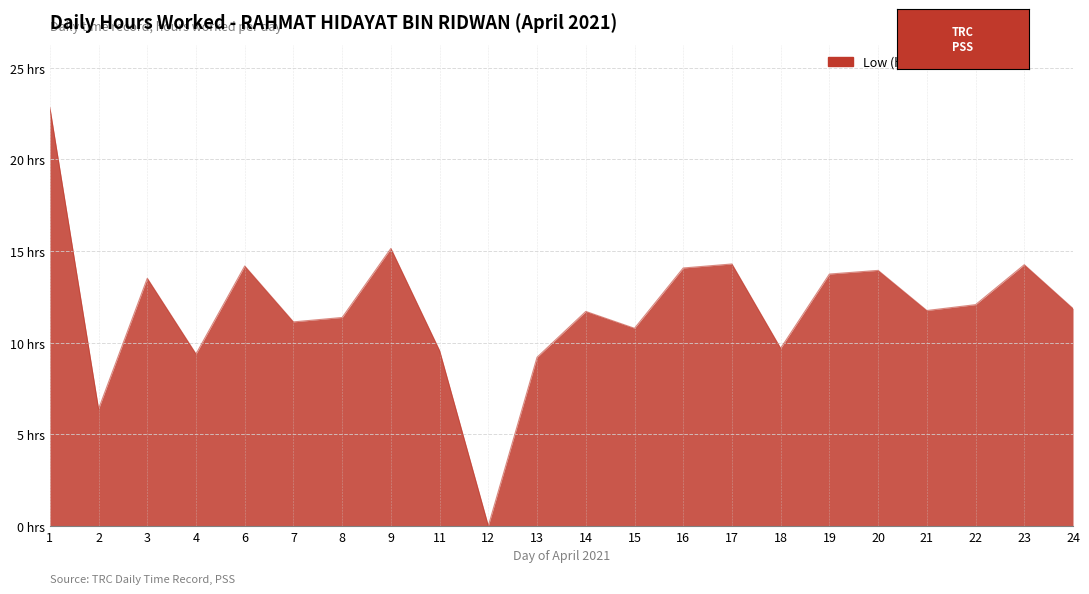

Reading left to right, transcribe all the data shown in this chart.

22.8	6.4	13.5	9.4	14.2	11.1	11.4	15.1	9.6	0.0	9.2	11.7	10.8	14.1	14.3	9.7	13.7	13.9	11.8	12.1	14.2	11.9